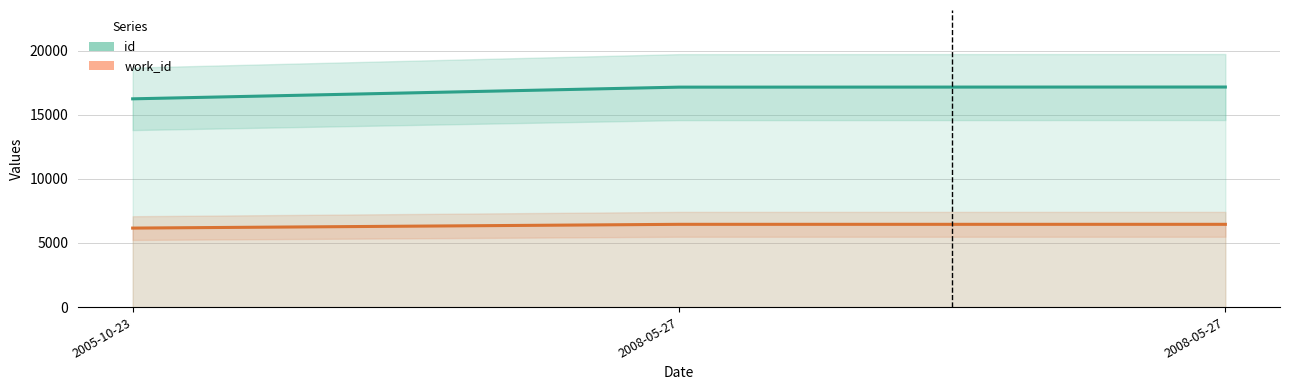

Rank the series by their maximum value, from lowest to highest.

work_id, id